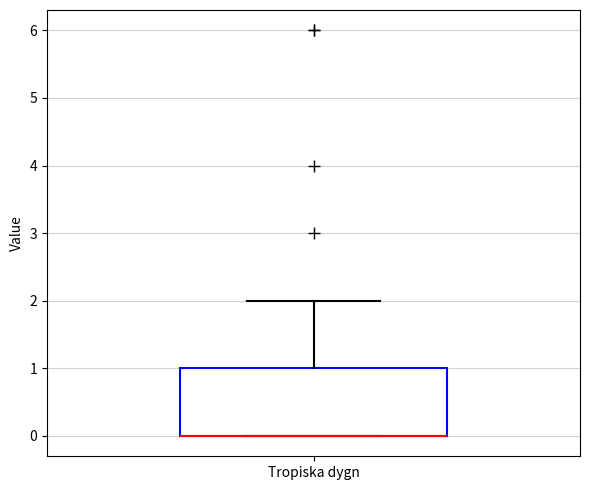

Read this box plot against the y-axis: the position of the median line, the range covered by the box, and the ends of both whiskers. The values are not printed on the chart, so give them approximately, as read against the axis.

median 0 (drawn on the box's lower edge), box 0 to 1, whiskers 0 to 2